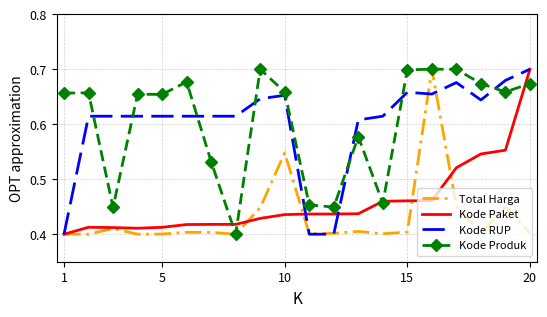

Reading left to right, transcribe all the data shown in this chart.

Total Harga: 0.4	0.4	0.4	0.4	0.4	0.4	0.4	0.4	0.4	0.5	0.4	0.4	0.4	0.4	0.4	0.7	0.5	0.4	0.4	0.4
Kode Paket: 0.4	0.4	0.4	0.4	0.4	0.4	0.4	0.4	0.4	0.4	0.4	0.4	0.4	0.5	0.5	0.5	0.5	0.5	0.6	0.7
Kode RUP: 0.4	0.6	0.6	0.6	0.6	0.6	0.6	0.6	0.6	0.7	0.4	0.4	0.6	0.6	0.7	0.7	0.7	0.6	0.7	0.7
Kode Produk: 0.7	0.7	0.4	0.7	0.7	0.7	0.5	0.4	0.7	0.7	0.5	0.4	0.6	0.5	0.7	0.7	0.7	0.7	0.7	0.7